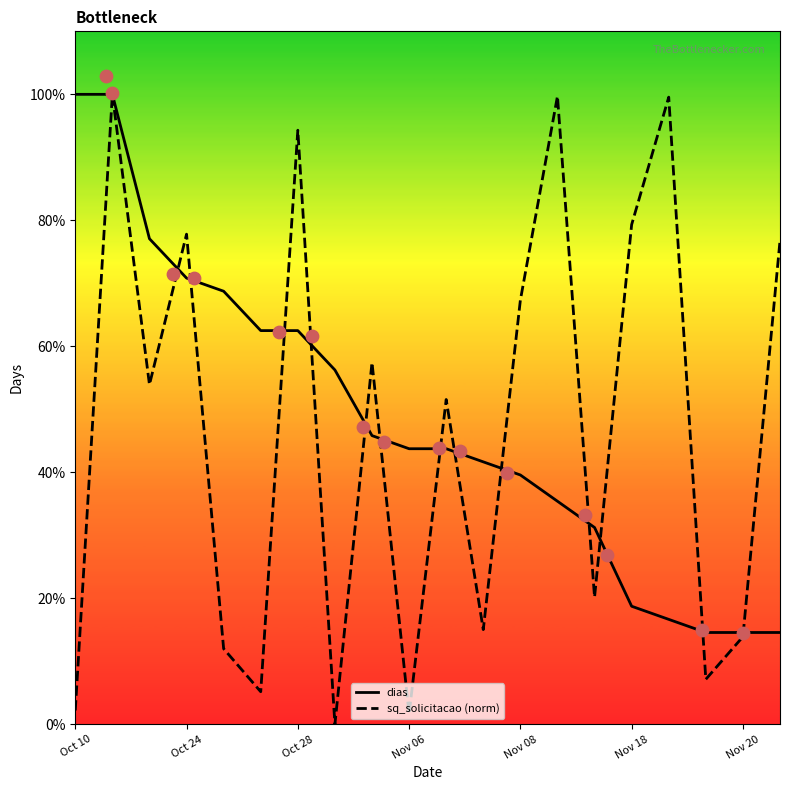

Which series has the largest Y range (max minus min)?

sq_solicitacao (norm)